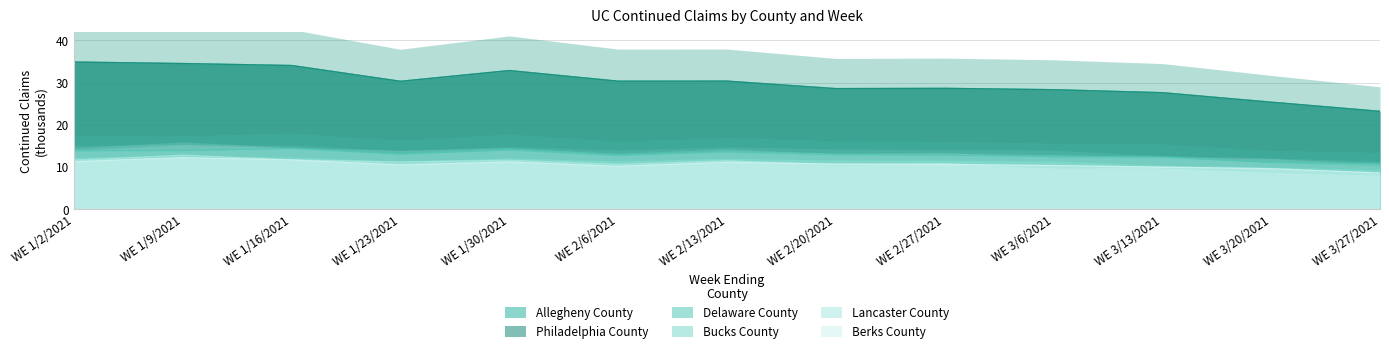

True or false: Delaware County and Lancaster County cross at least once.

False